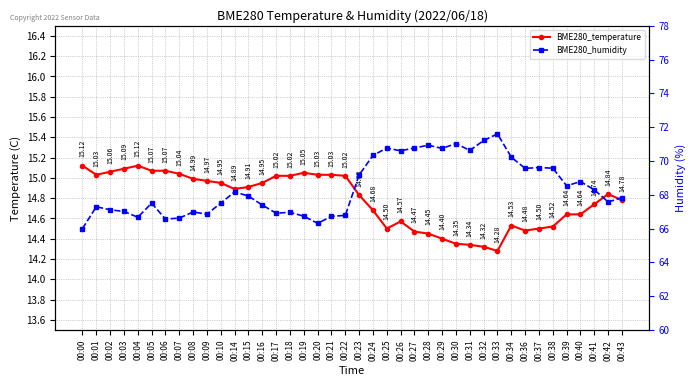

At which label is BME280_humidity closest to 68?

00:15